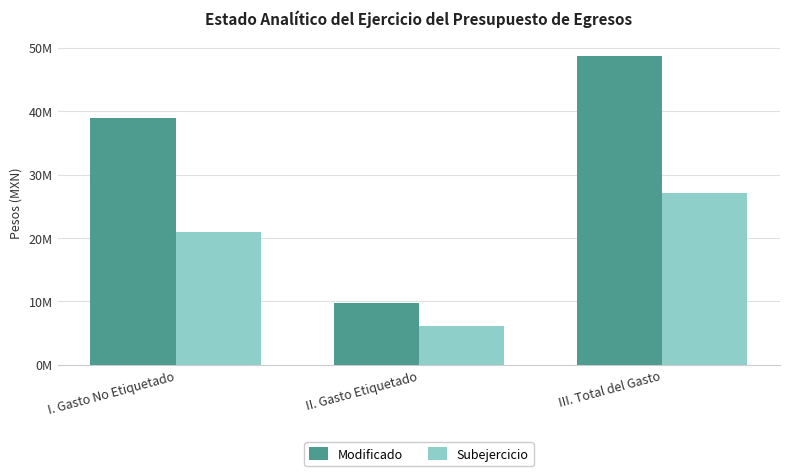

At which label does Subejercicio first exceed 20969473?

I. Gasto No Etiquetado